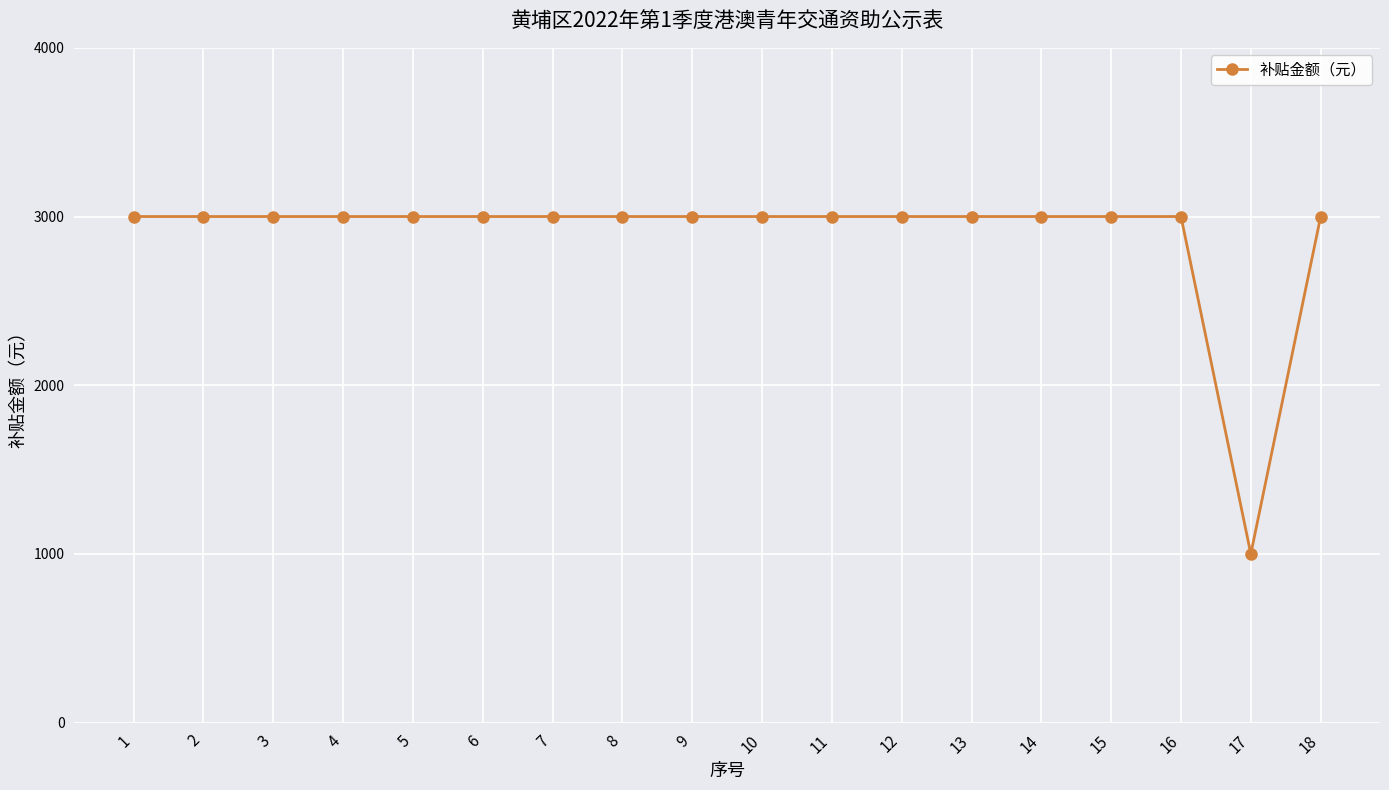

Between 17 and 8, which is larger?

8